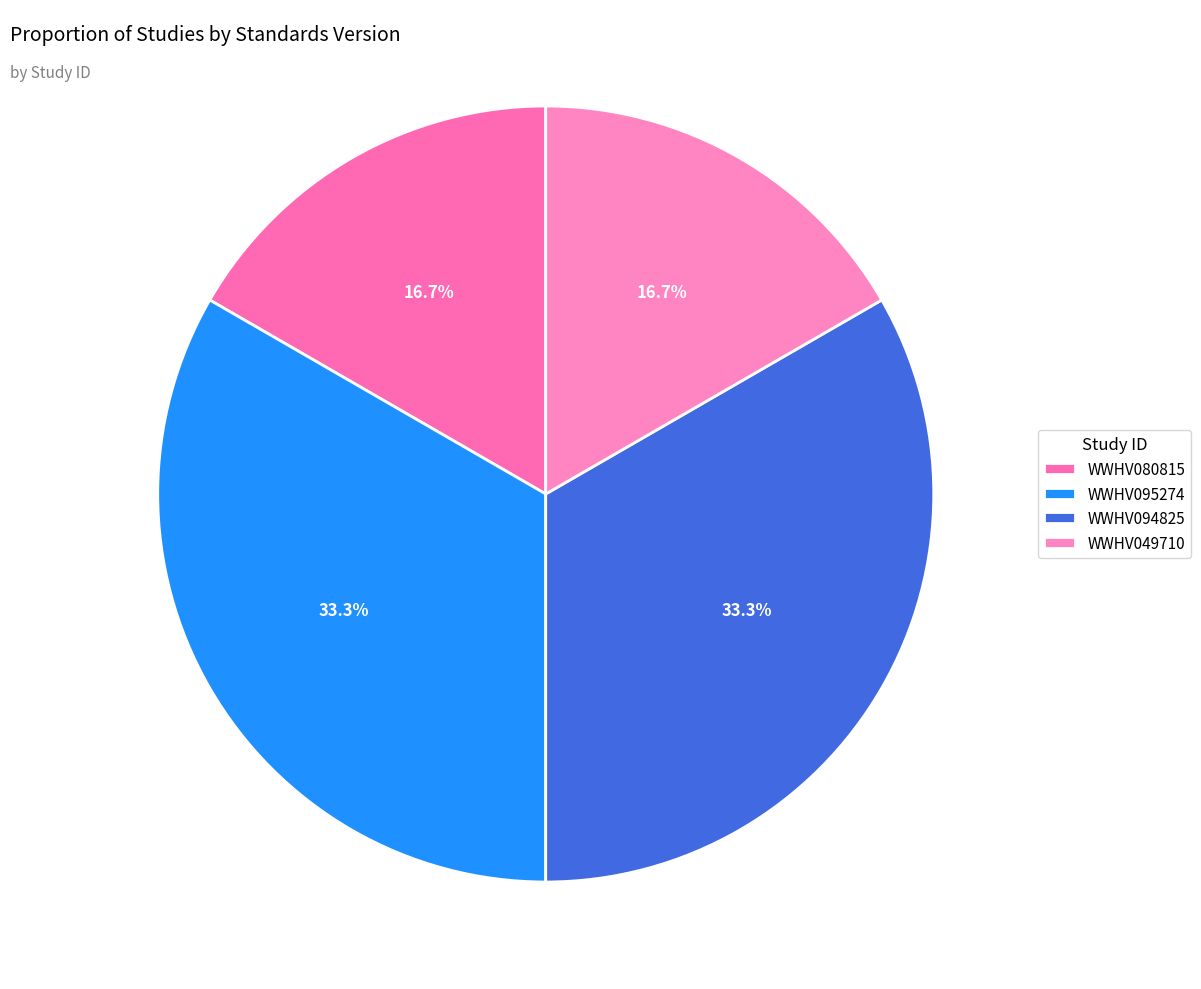

Approximately how many times larger is the value at WWHV094825 compared to WWHV049710?

2.0